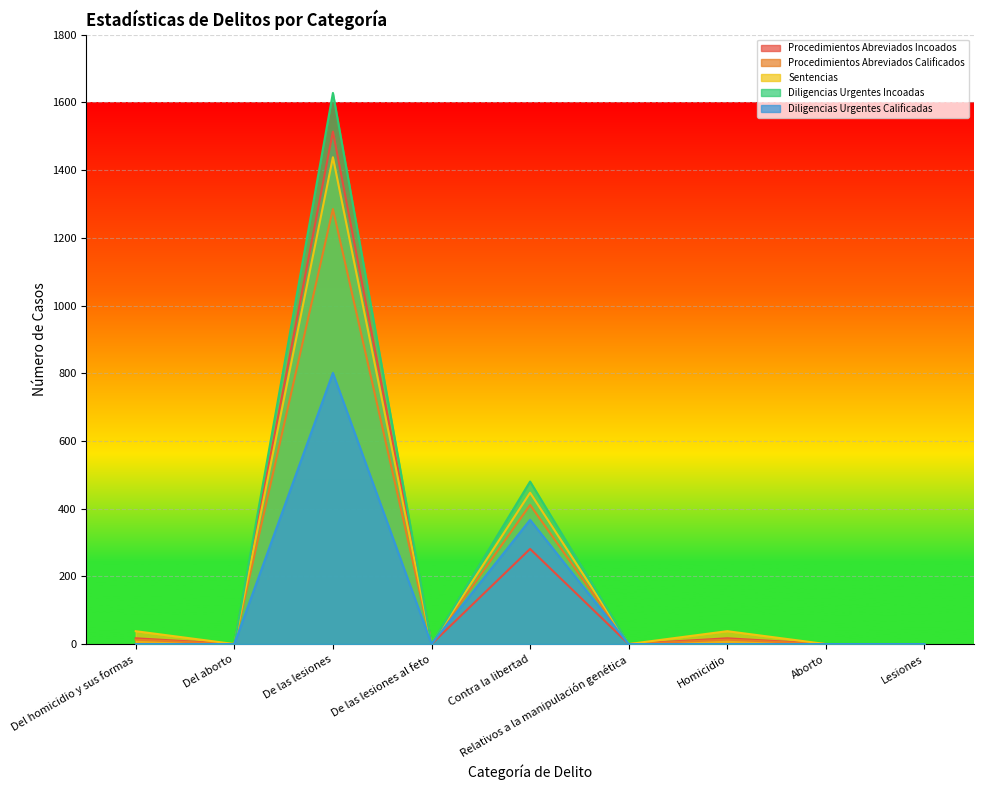

What is the greatest value displayed?

1628